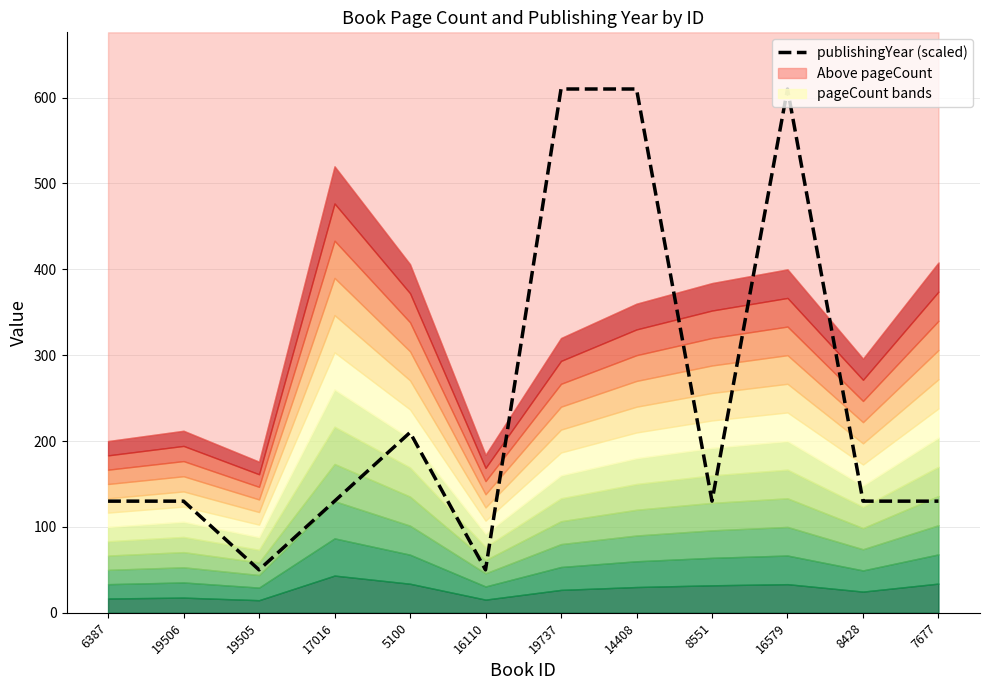

How many categories are shown in the chart?

12